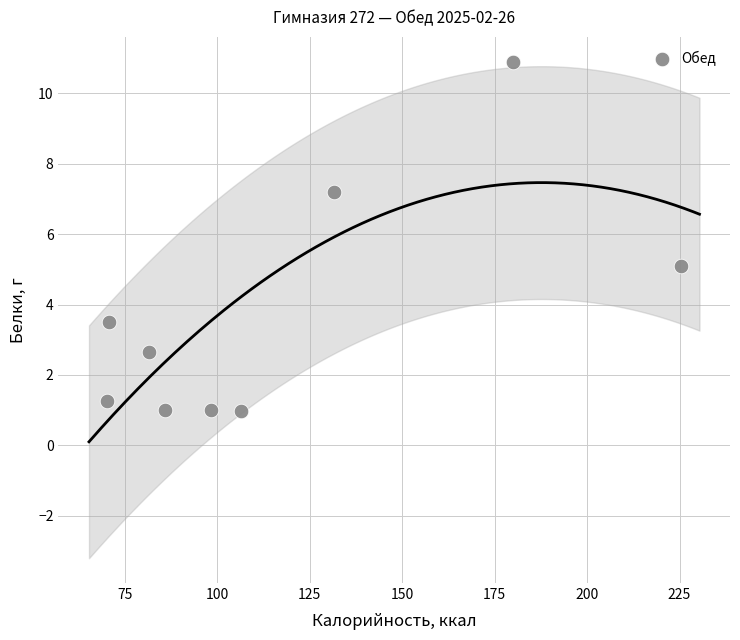

What is the average Y value?

3.7